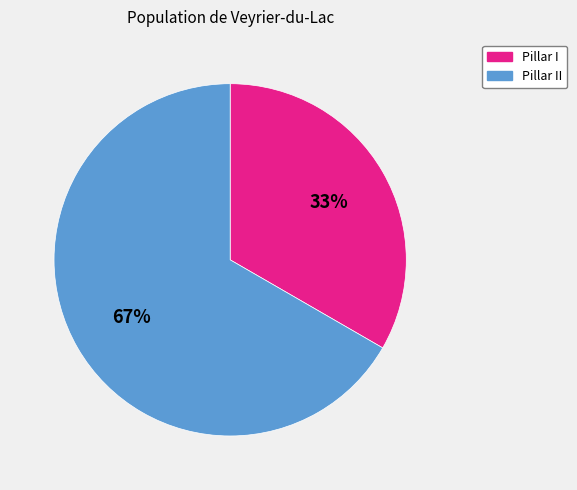

Is it true that Pillar I is 20% of the pie?

False